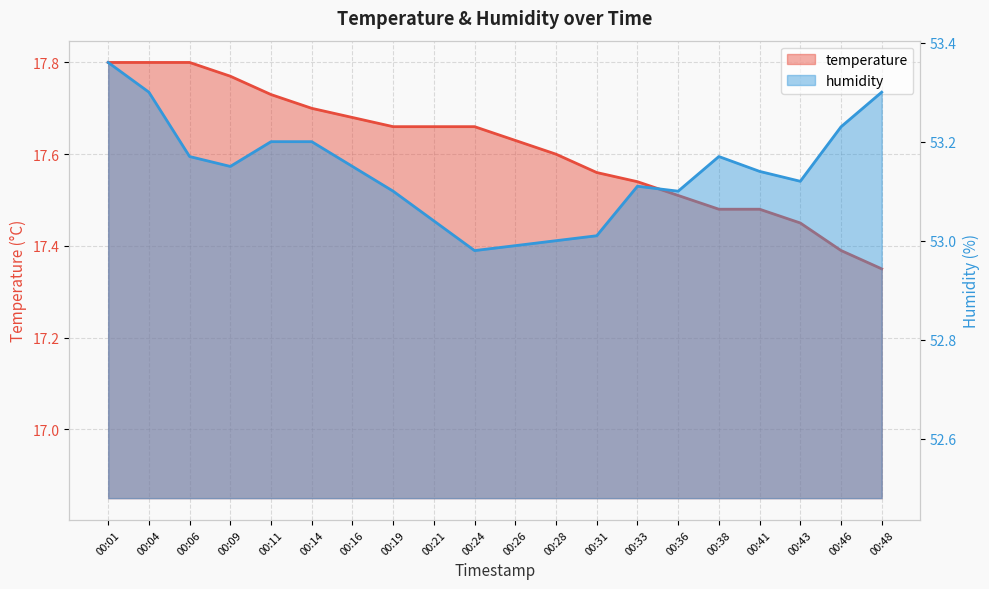

What is the difference between the maximum and second lowest values in the temperature series?

0.4